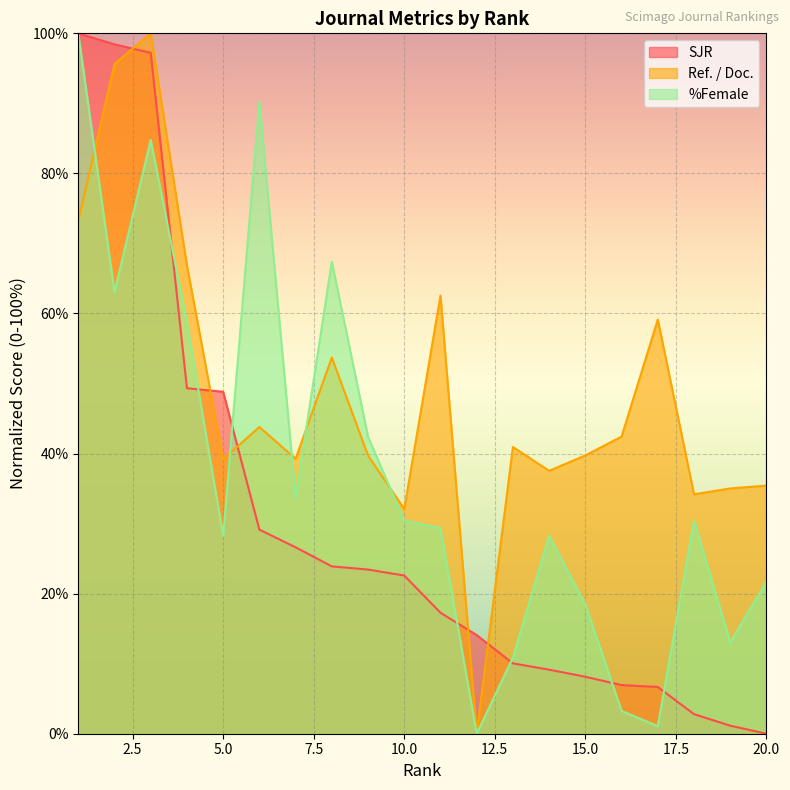

How many times do SJR and Ref. / Doc. cross each other?

5